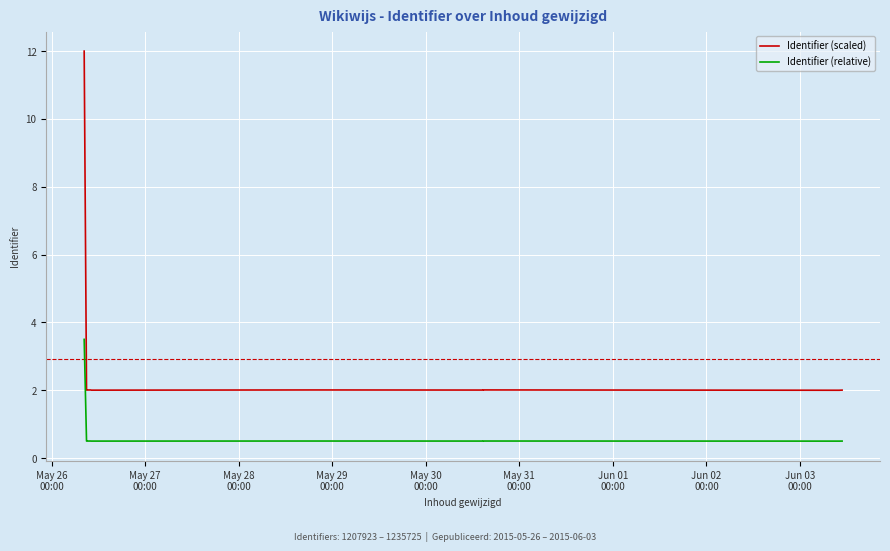

Which category has the lowest value across all series?

Jun 03
00:00